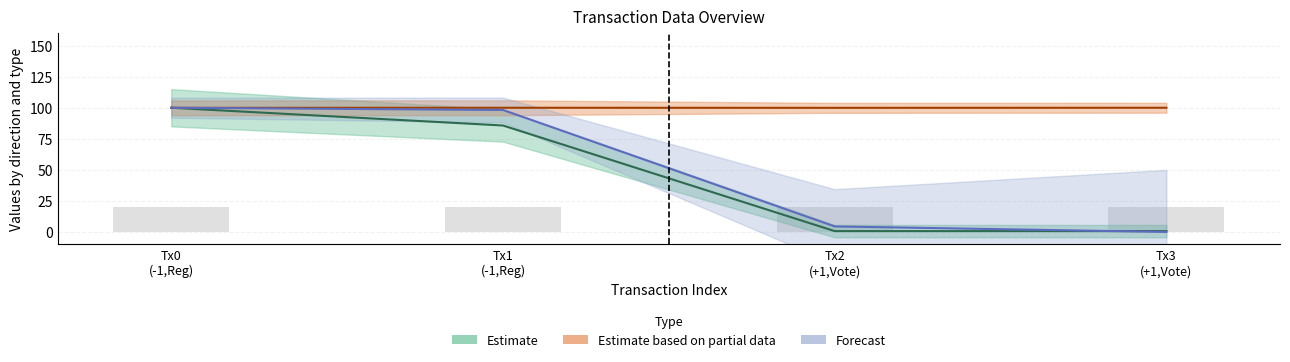

What is the total value across all series at -1 (Regular)?

299.9